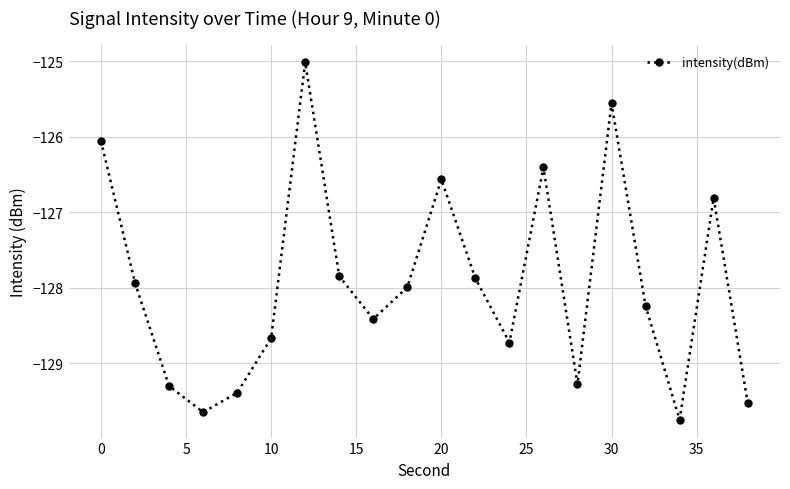

What is the maximum value shown in the chart?

-125.0